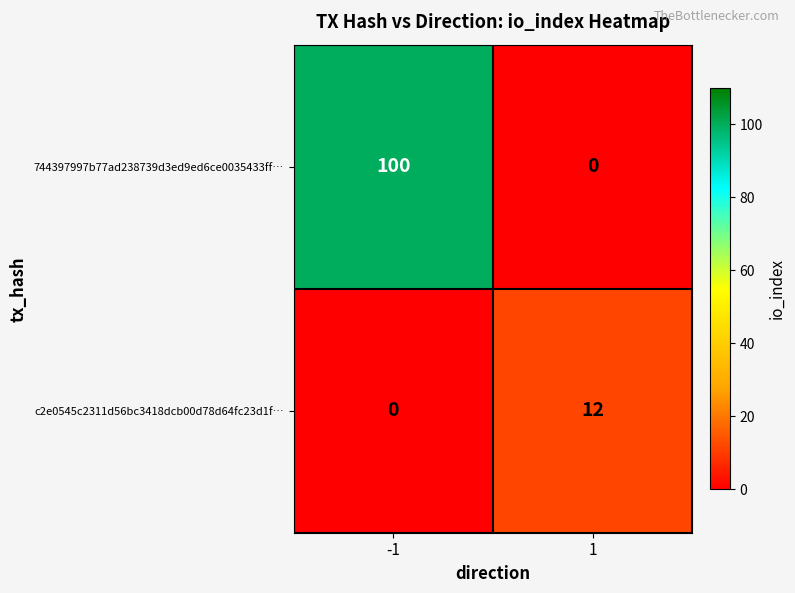

What is the difference between the 744397997b77ad238739d3ed9ed6ce0035433ff… values at 1 and -1?

100